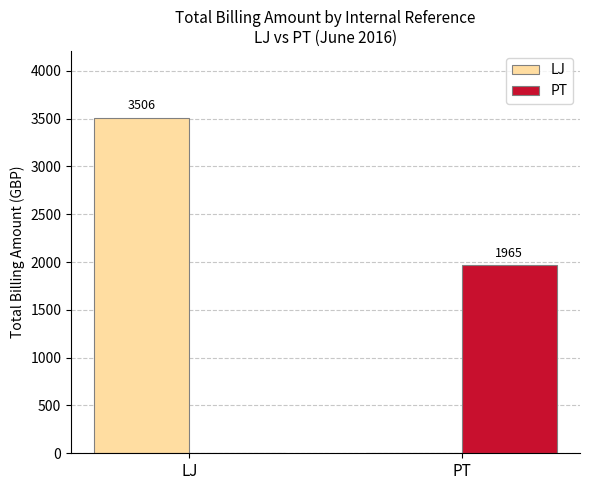

What is the maximum value for PT?

1965.4